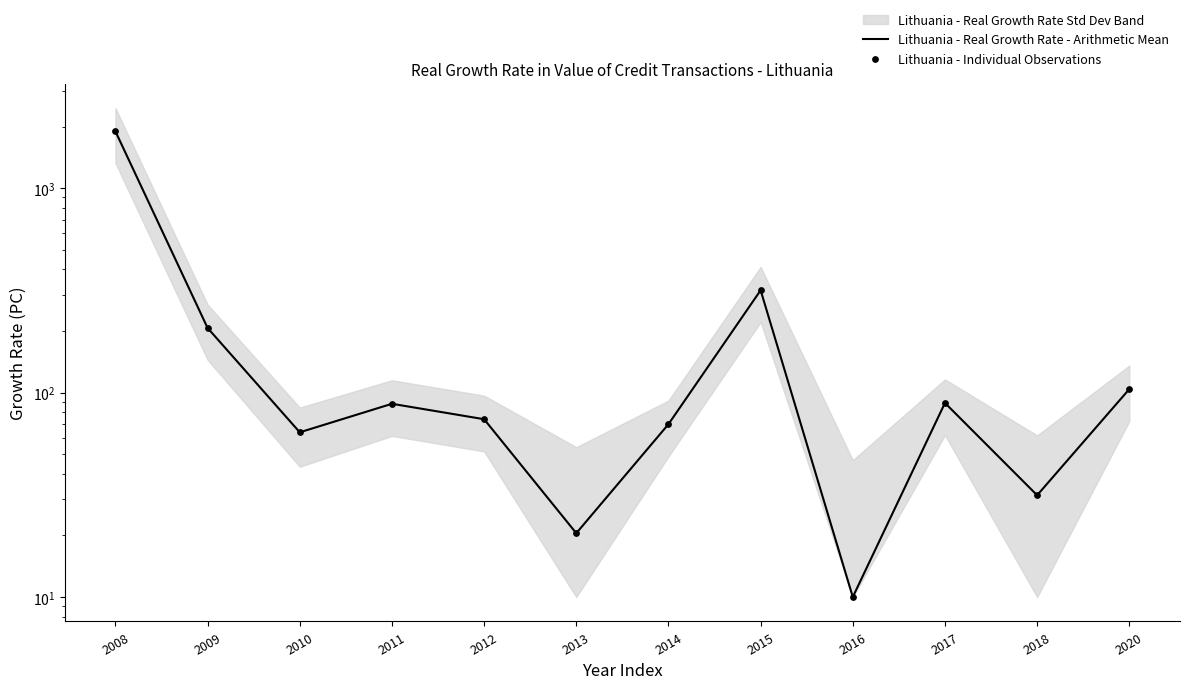

Which series contains the lowest Y value?

Lithuania - Real Growth Rate - Arithmetic Mean